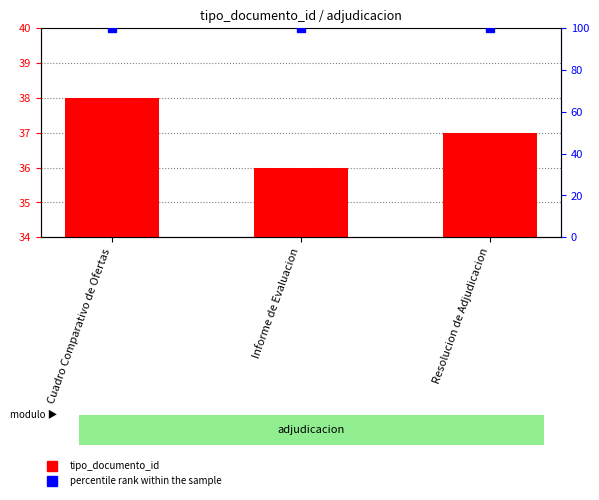

Which label corresponds to the largest value in the chart?

Cuadro Comparativo de Ofertas